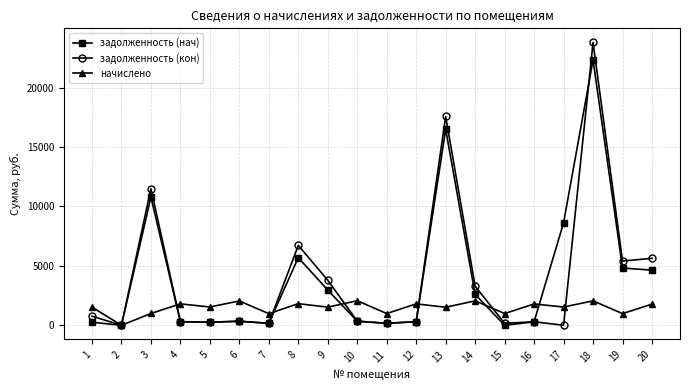

Between 4 and 20, which series saw the biggest shift?

задолженность (кон)